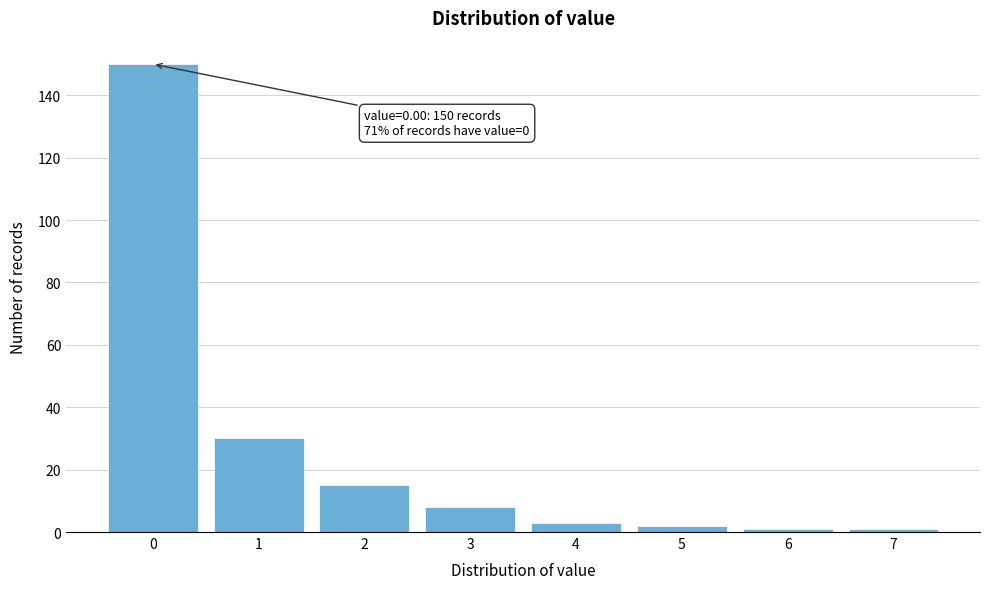

Reading left to right, what are all the values shown in this chart?

150	30	15	8	3	2	1	1